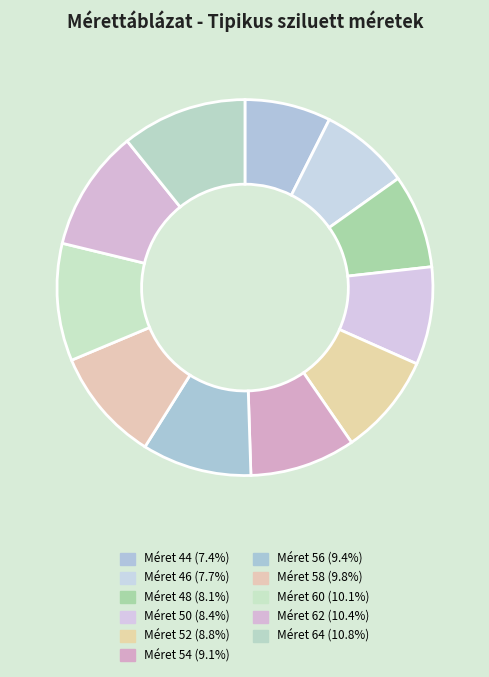

Rank the categories by value from lowest to highest.

44, 46, 48, 50, 52, 54, 56, 58, 60, 62, 64